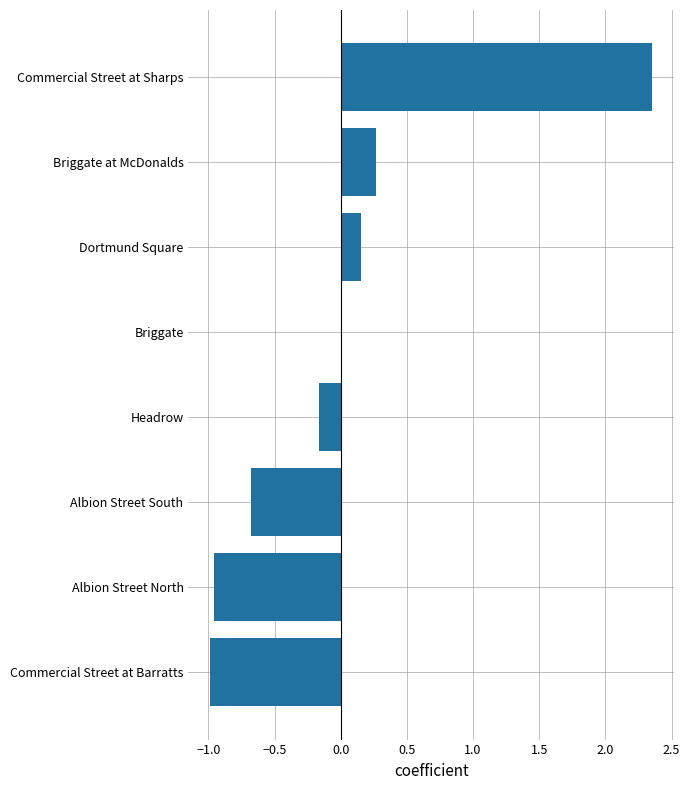

True or false: the data shows -0.4 at Commercial Street at Barratts.

False